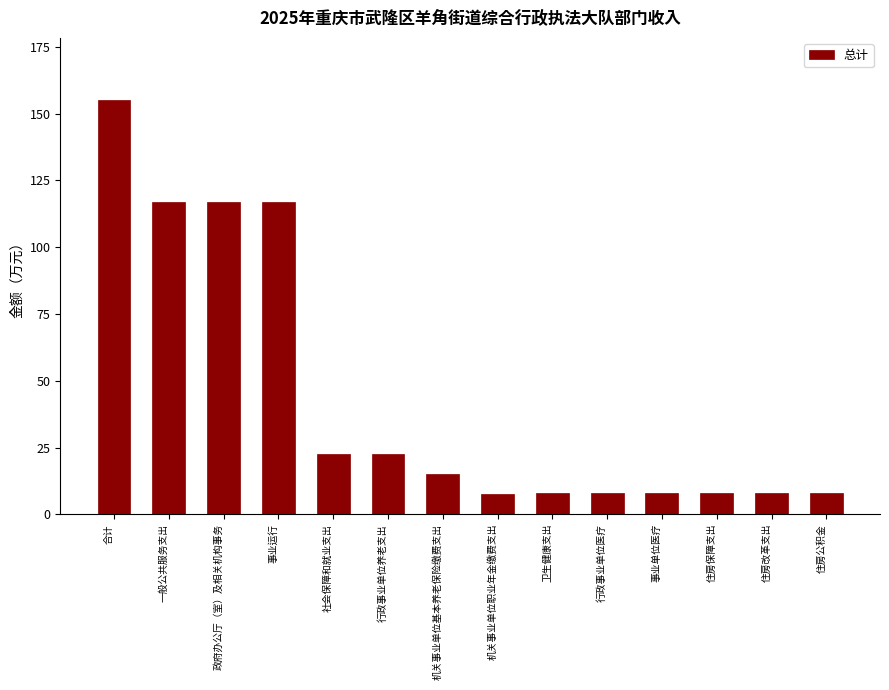

The chart shows a value of 9.5 at 机关事业单位基本养老保险缴费支出. True or false?

False